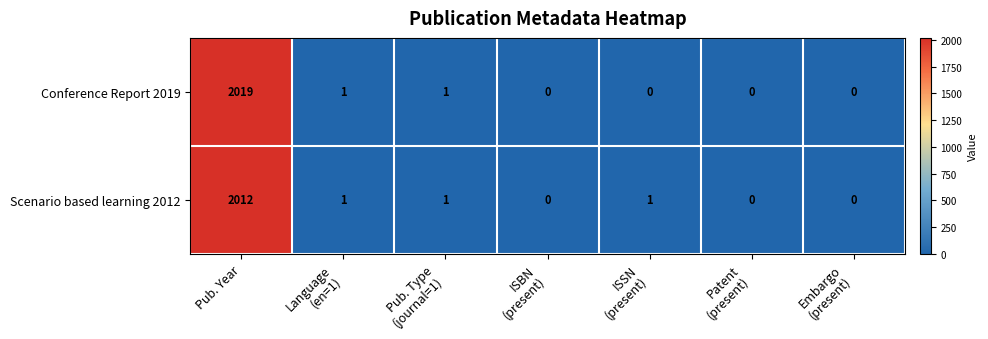

How many distinct data groups are displayed?

2